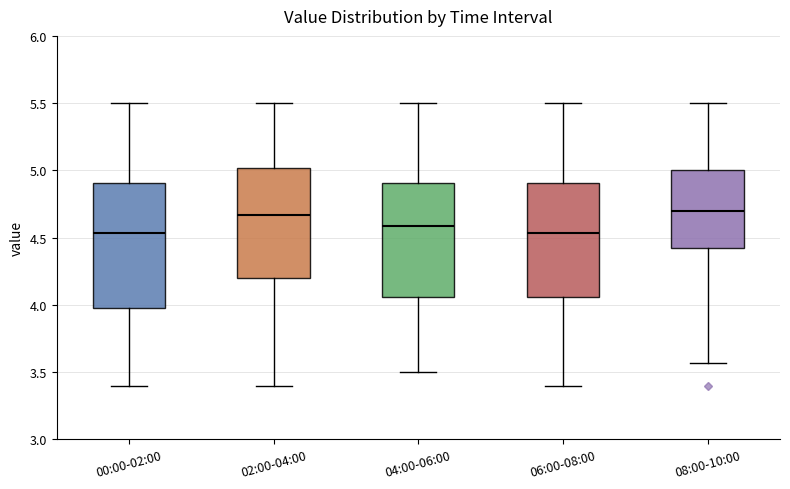

Where does the lower whisker of the box for 04:00-06:00 end on the y-axis? The values are not printed on the chart, so give them approximately, as read against the axis.

3.50